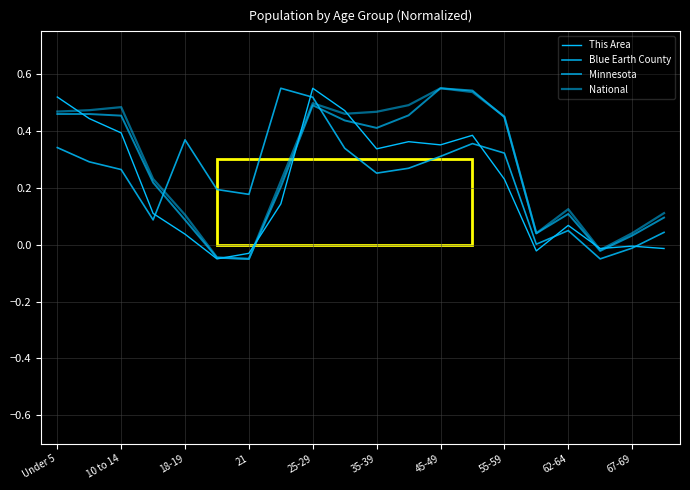

How many lines are shown in the chart?

4